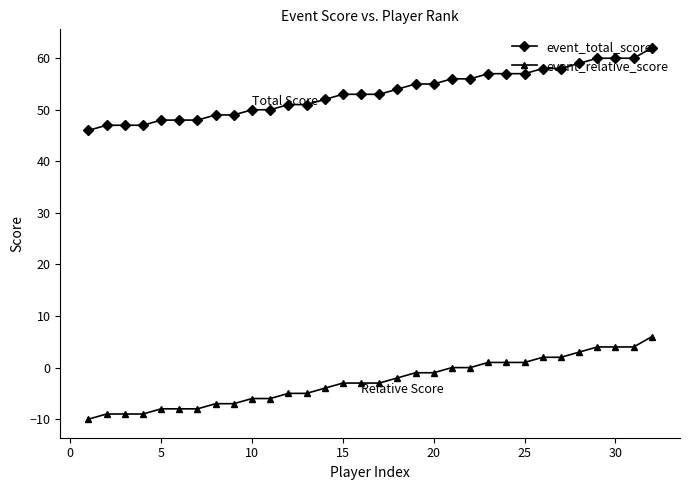

How many data points in event_relative_score are above -3?

15